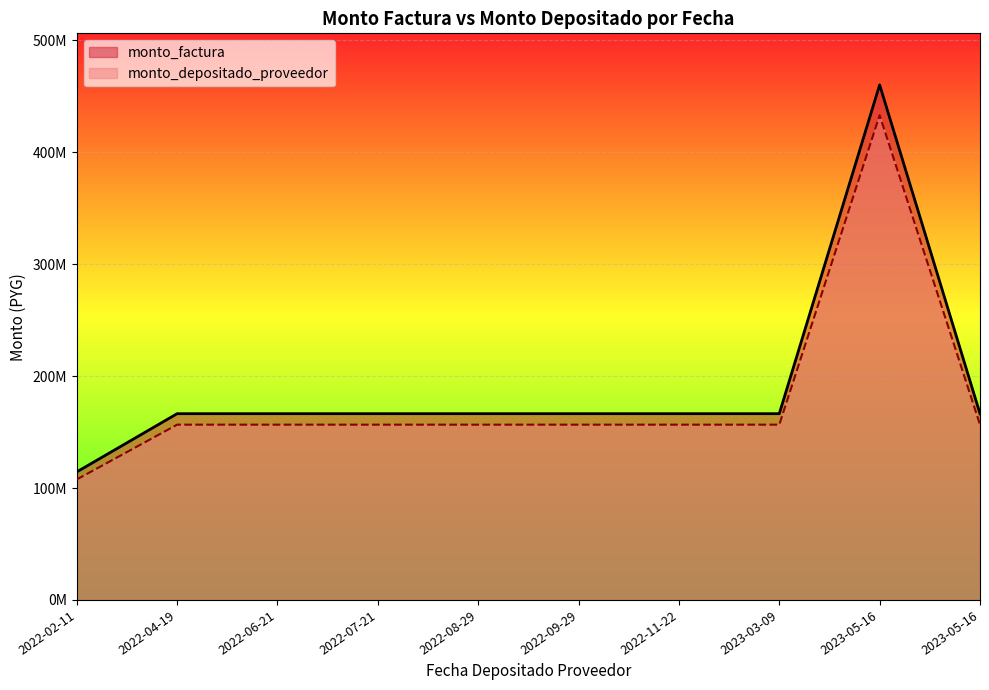

Where does the monto_factura series first go above 166400000?

2023-05-16